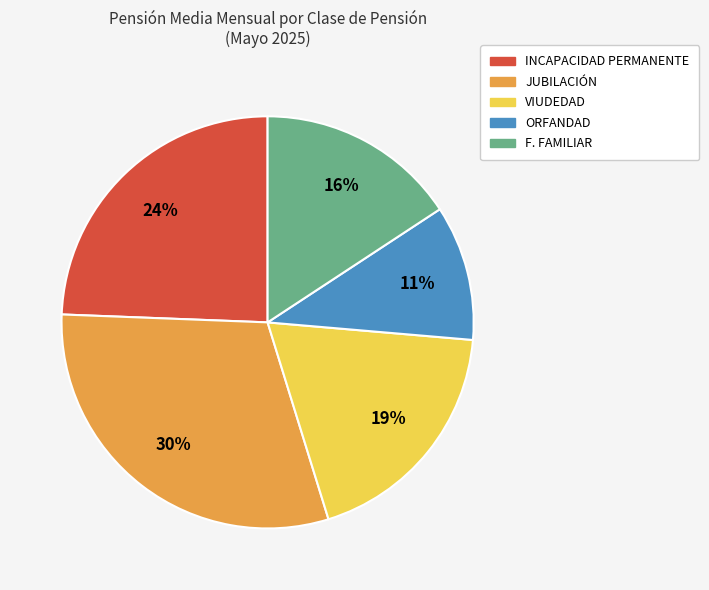

To the nearest percent, what is the difference between the INCAPACIDAD PERMANENTE and JUBILACIÓN slice percentages?

6%